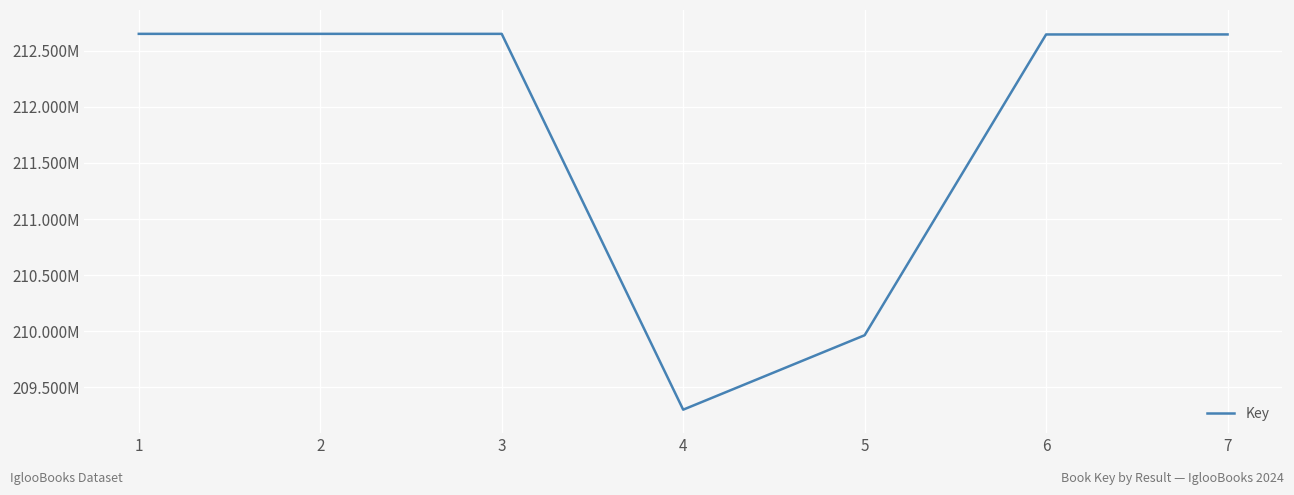

Rank the categories by value from highest to lowest.

2, 1, 3, 7, 6, 5, 4